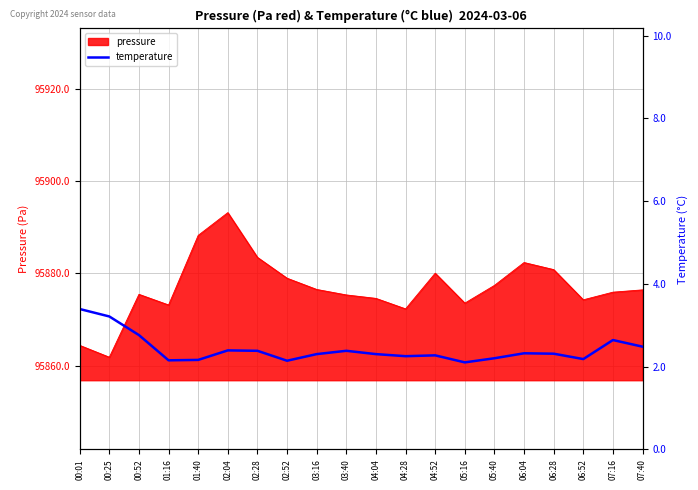

What is the maximum value for pressure?

95893.2